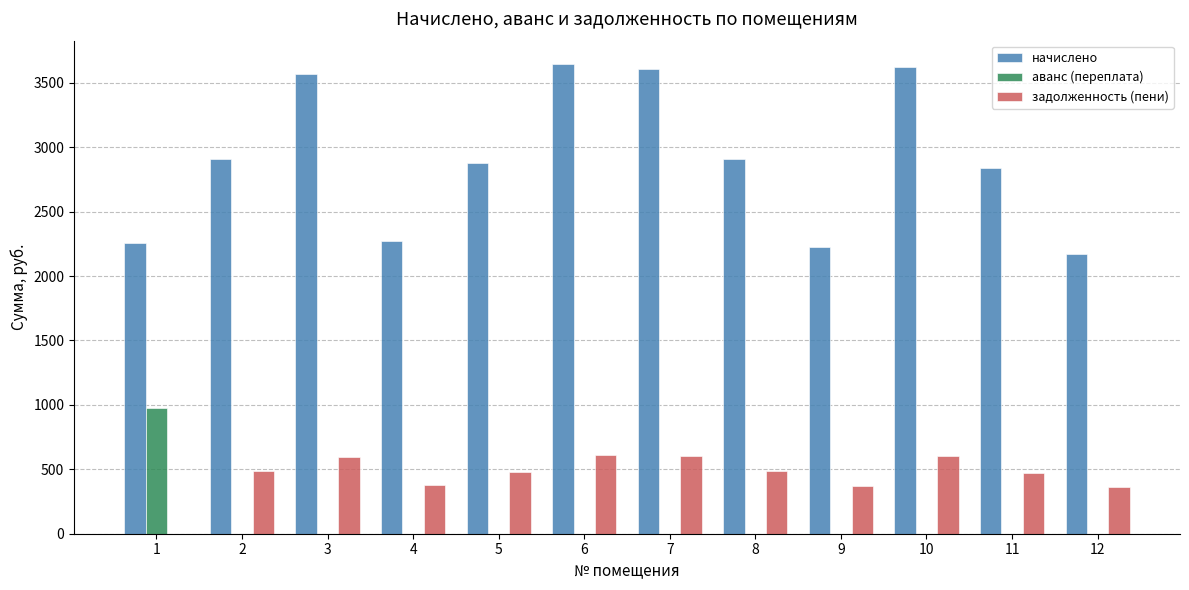

Is the value of задолженность (пени) at 3 greater than the value of начислено at 3?

No